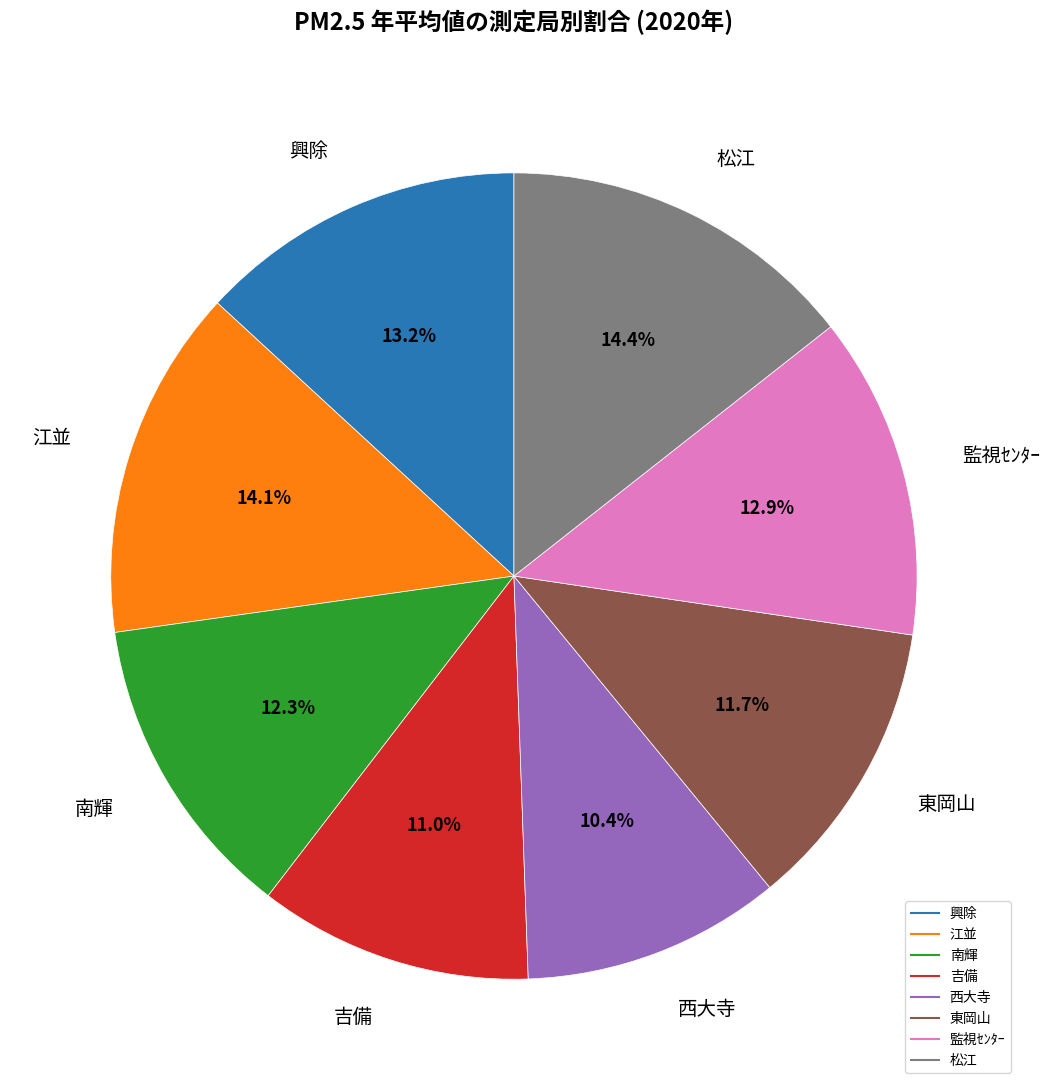

Which category has the smallest portion of the pie?

西大寺